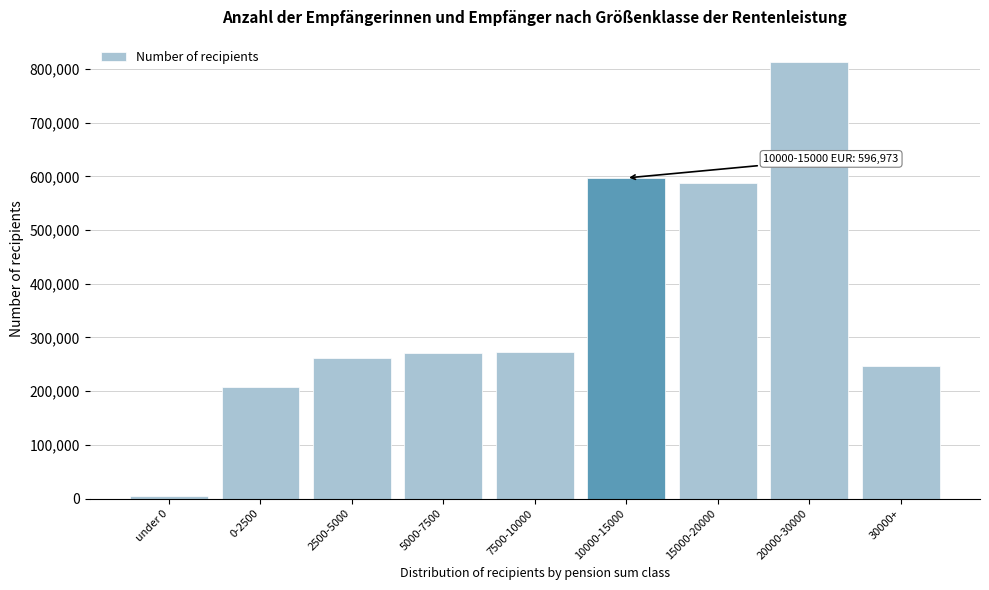

Is it true that the value at 15000-20000 is 945133?

False